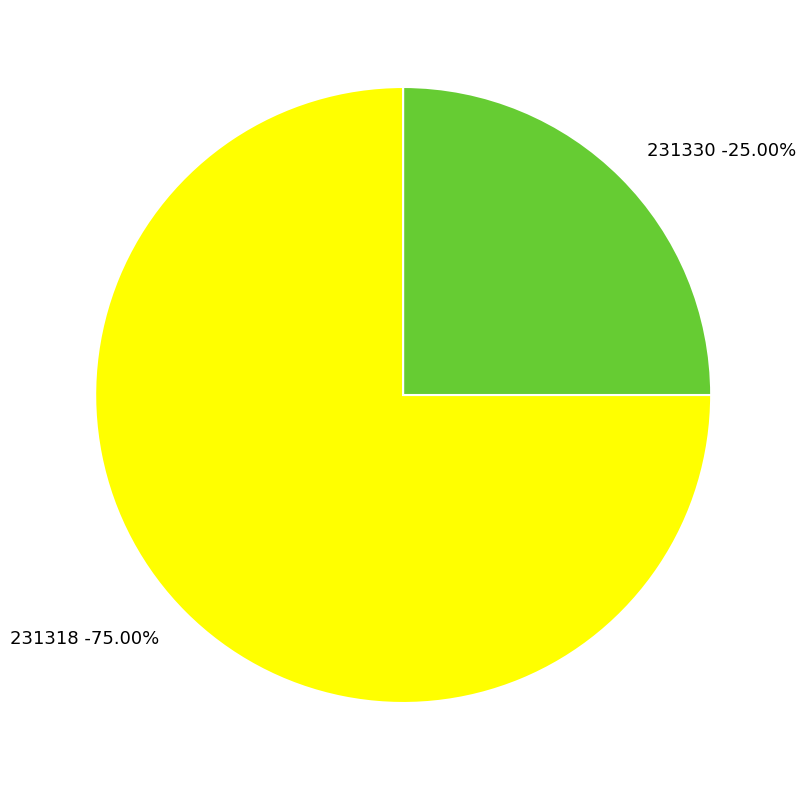

How many segments does this pie chart have?

2